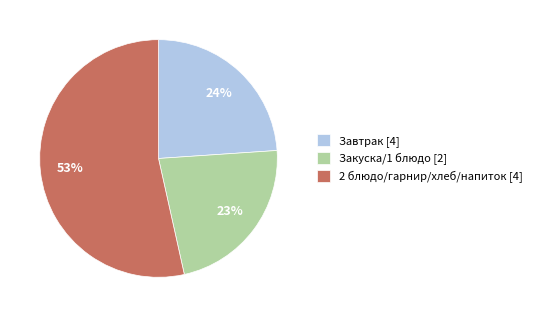

Rank the categories by value from highest to lowest.

2 блюдо/гарнир/хлеб/напиток [4], Завтрак [4], Закуска/1 блюдо [2]